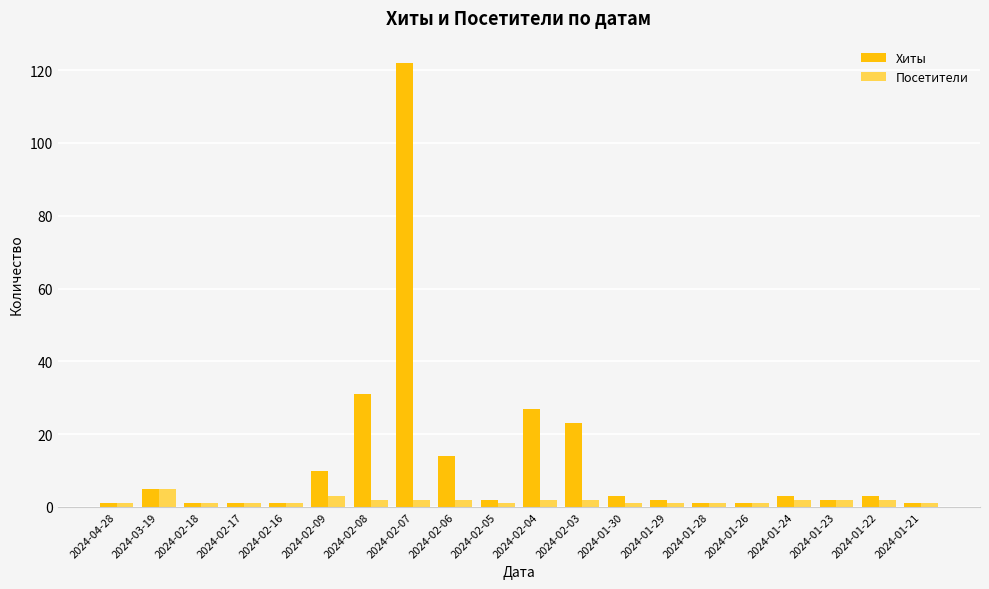

What is the label of the 16th bar from the right?

2024-02-16